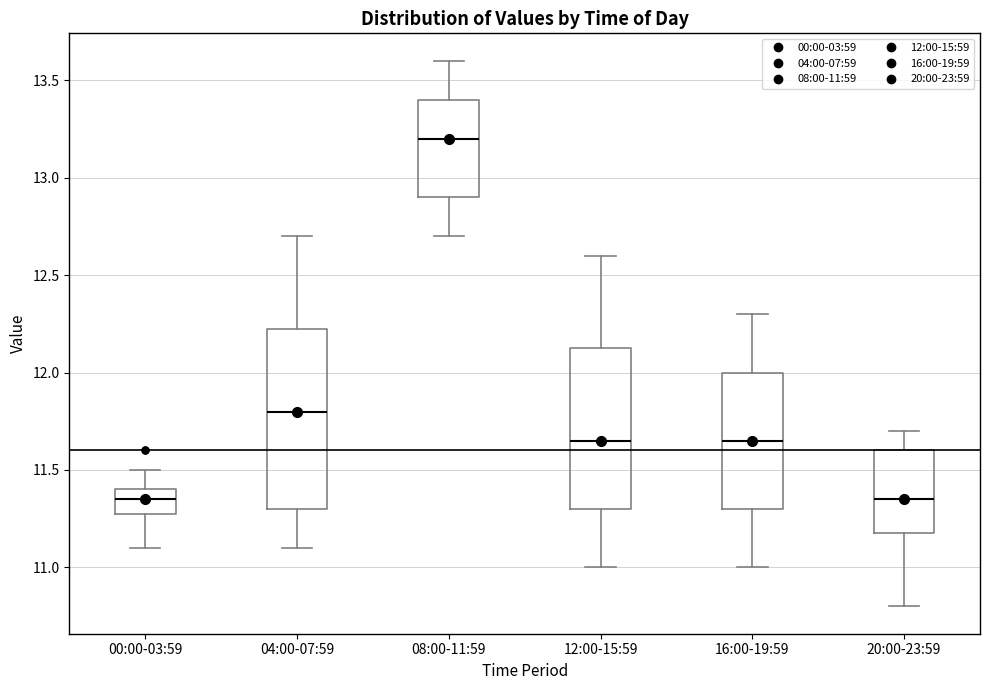

Where is the lower edge of the box for 12:00-15:59 on the y-axis? The values are not printed on the chart, so give them approximately, as read against the axis.

11.30